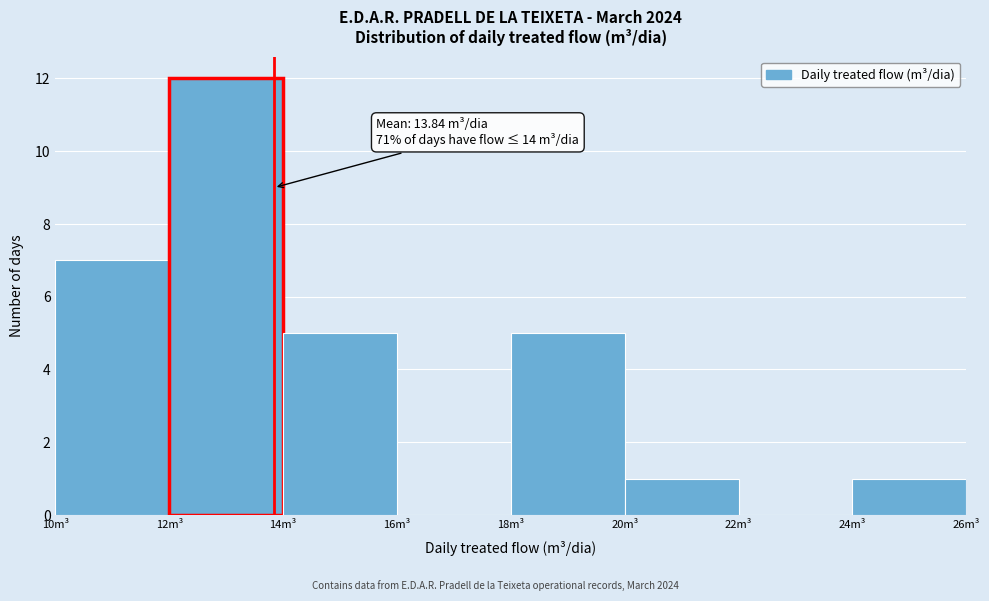

Over which range of the x-axis is the bar tallest?

12 to 14